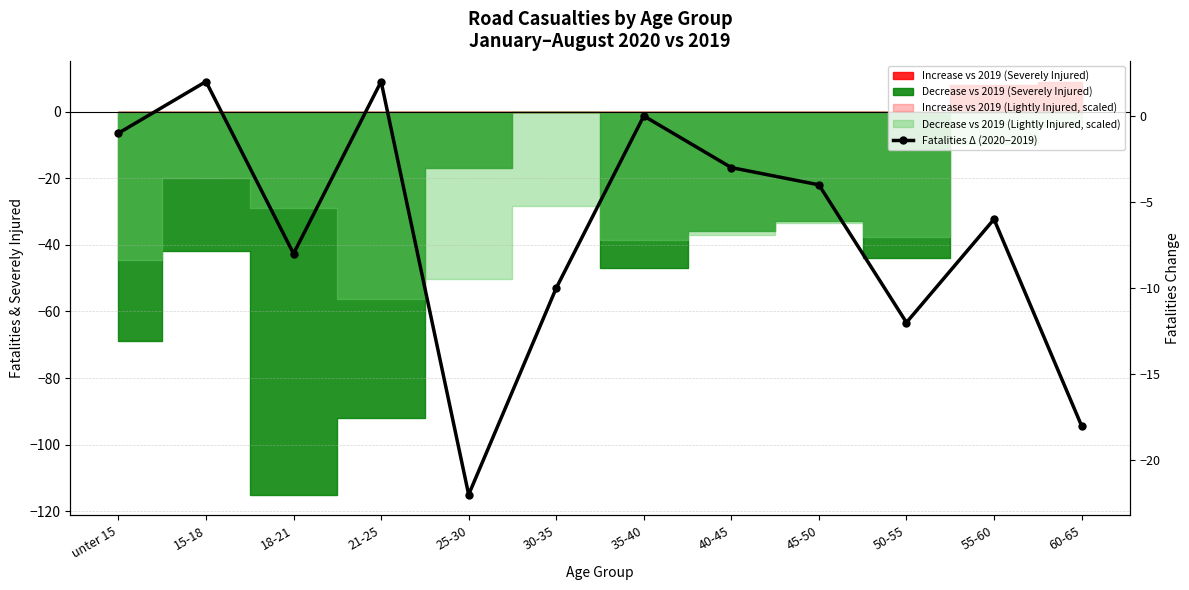

Count the number of categories in the chart.

12